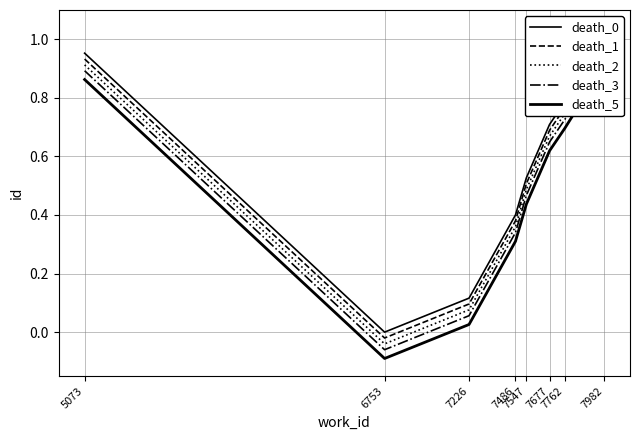

Reading left to right, list all the values displayed in this chart.

death_0: 5073=1.0	6753=0.0	7226=0.1	7486=0.4	7547=0.5	7677=0.7	7762=0.8	7982=1.0
death_1: 5073=0.9	6753=-0.0	7226=0.1	7486=0.4	7547=0.5	7677=0.7	7762=0.8	7982=1.0
death_2: 5073=0.9	6753=-0.0	7226=0.1	7486=0.4	7547=0.5	7677=0.7	7762=0.7	7982=1.0
death_3: 5073=0.9	6753=-0.1	7226=0.1	7486=0.3	7547=0.5	7677=0.6	7762=0.7	7982=0.9
death_5: 5073=0.9	6753=-0.1	7226=0.0	7486=0.3	7547=0.4	7677=0.6	7762=0.7	7982=0.9